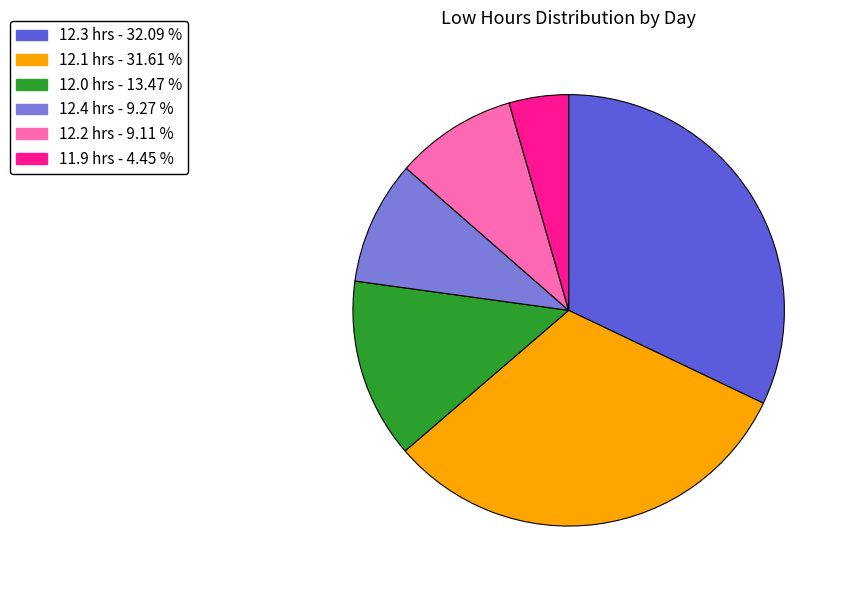

Combined, do 12.3 hrs - 32.09 % and 12.0 hrs - 13.47 % account for over 50%?

No